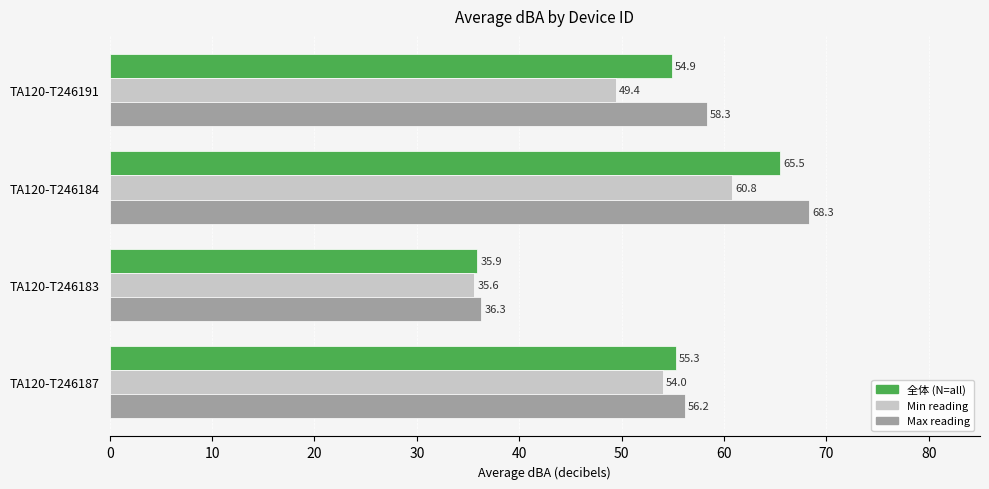

Which category has the lowest value in the 全体 (N=all) series?

TA120-T246183